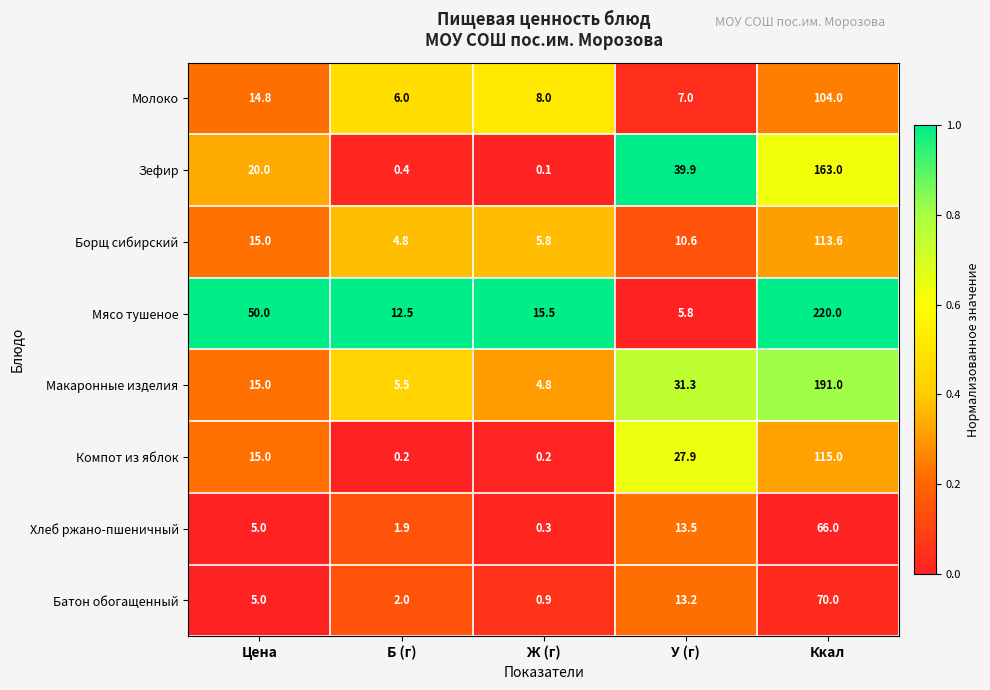

What is the difference between the maximum and minimum values in the Зефир series?

162.9